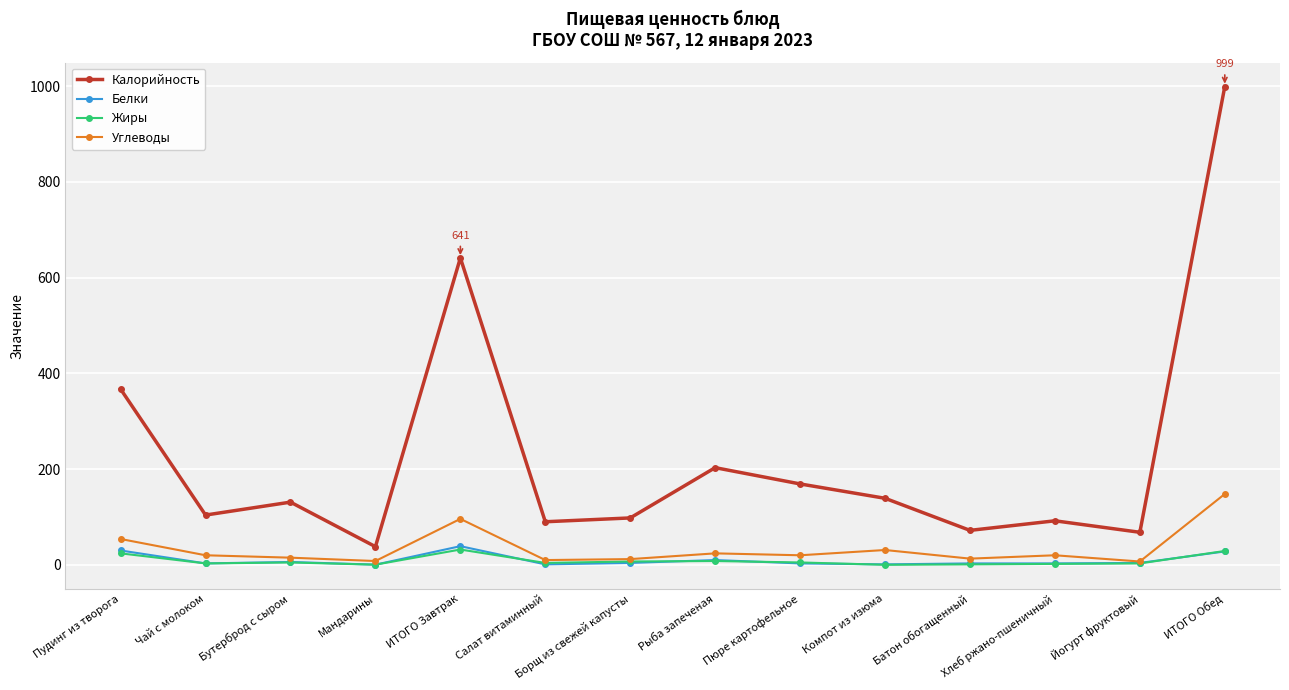

What is the value of the Белки point at the 9th from the left?

3.0